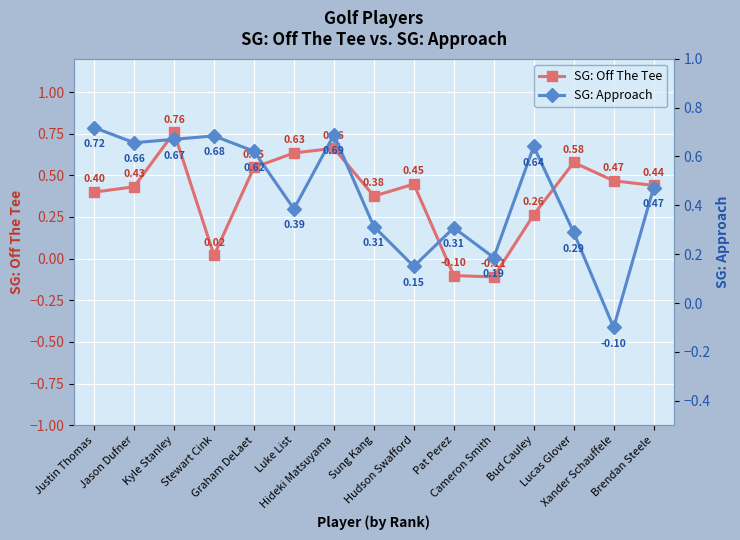

Rank the categories by SG: Approach value from lowest to highest.

Xander Schauffele, Hudson Swafford, Cameron Smith, Lucas Glover, Pat Perez, Sung Kang, Luke List, Brendan Steele, Graham DeLaet, Bud Cauley, Jason Dufner, Kyle Stanley, Stewart Cink, Hideki Matsuyama, Justin Thomas